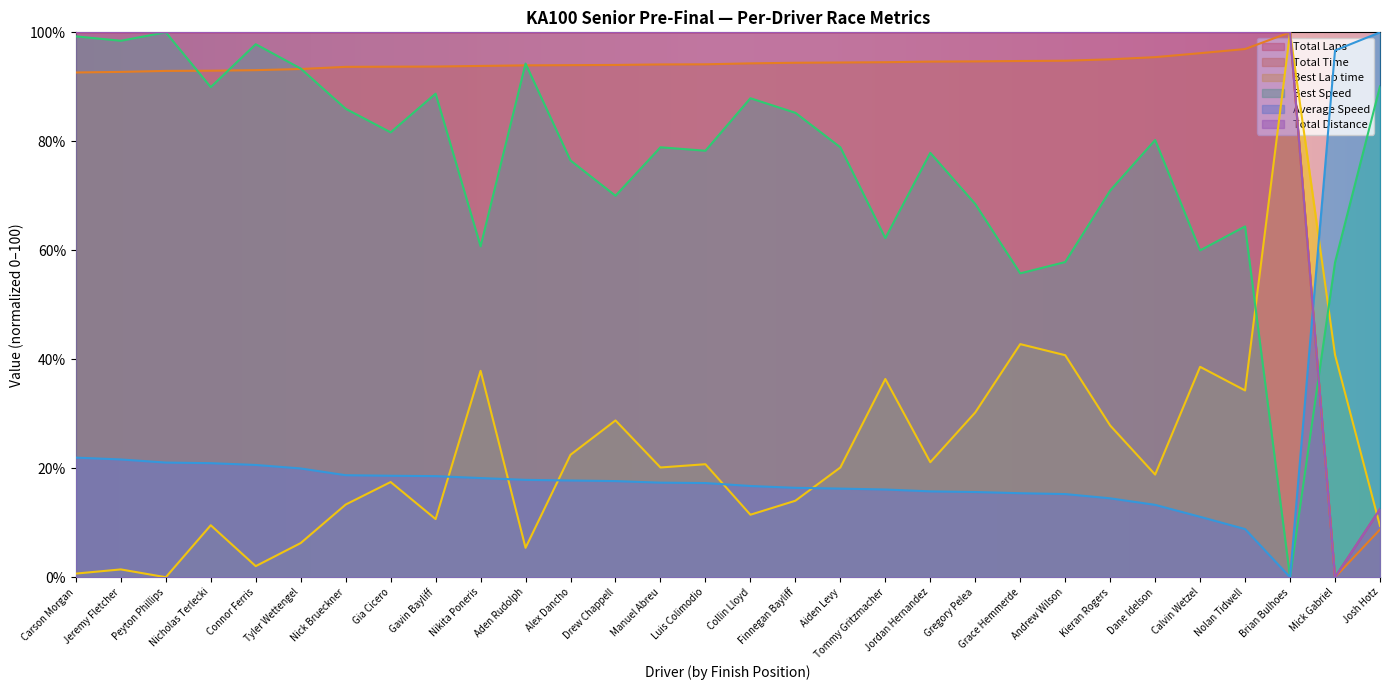

True or false: Best Speed and Best Lap time cross at least once.

True